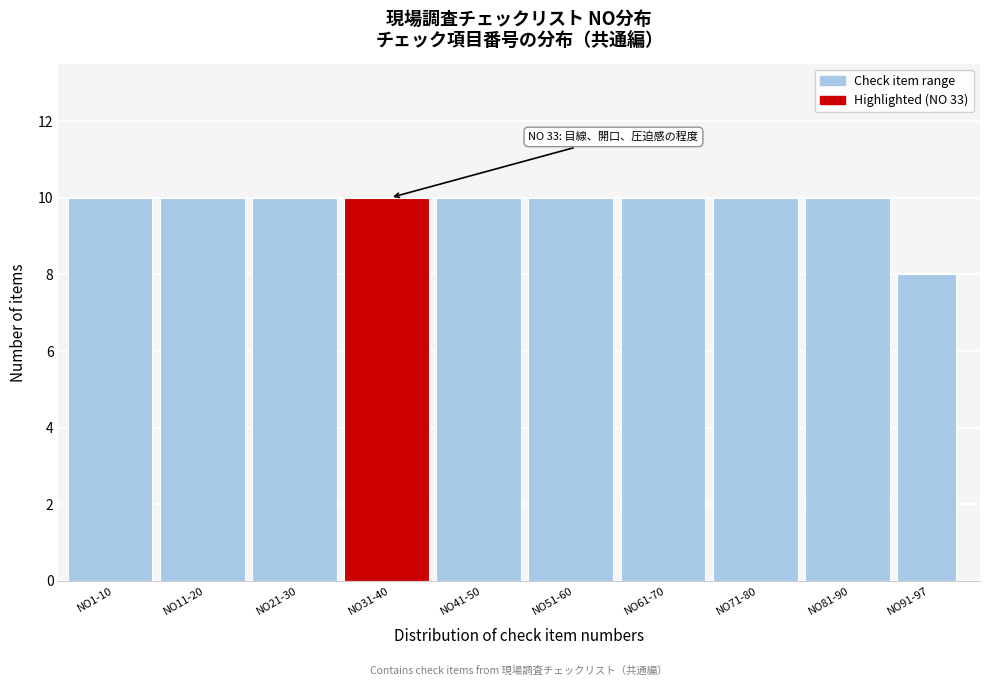

Reading left to right, list all the values displayed in this chart.

NO1-10=10	NO11-20=10	NO21-30=10	NO31-40=10	NO41-50=10	NO51-60=10	NO61-70=10	NO71-80=10	NO81-90=10	NO91-97=8